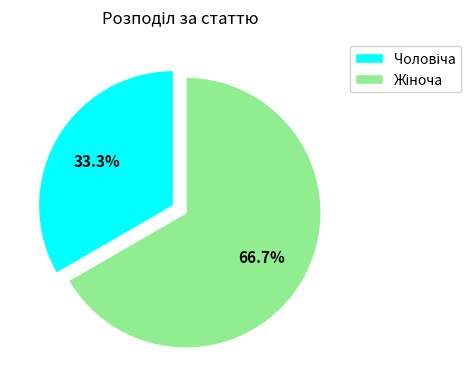

Is there any slice that represents more than half of the pie?

Yes